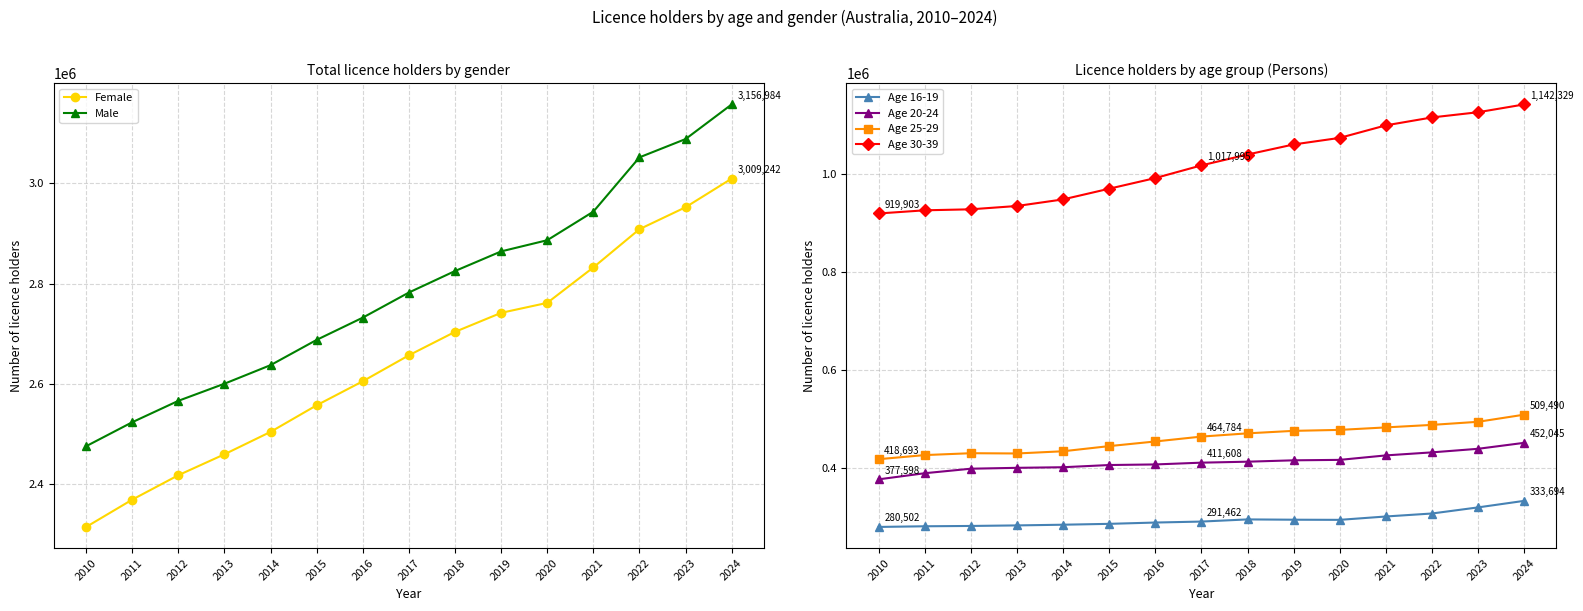

What are all the series names shown in the legend?

Female, Male, Age 16-19, Age 20-24, Age 25-29, Age 30-39